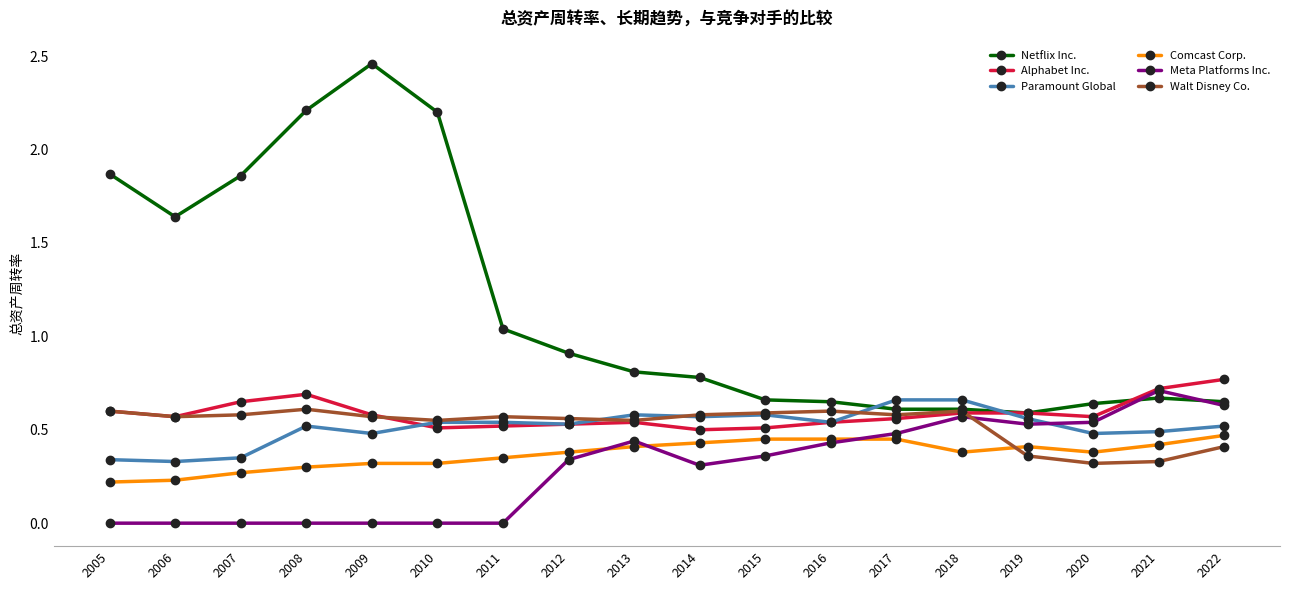

True or false: Comcast Corp. has a value of 0.1 at 2005.

False